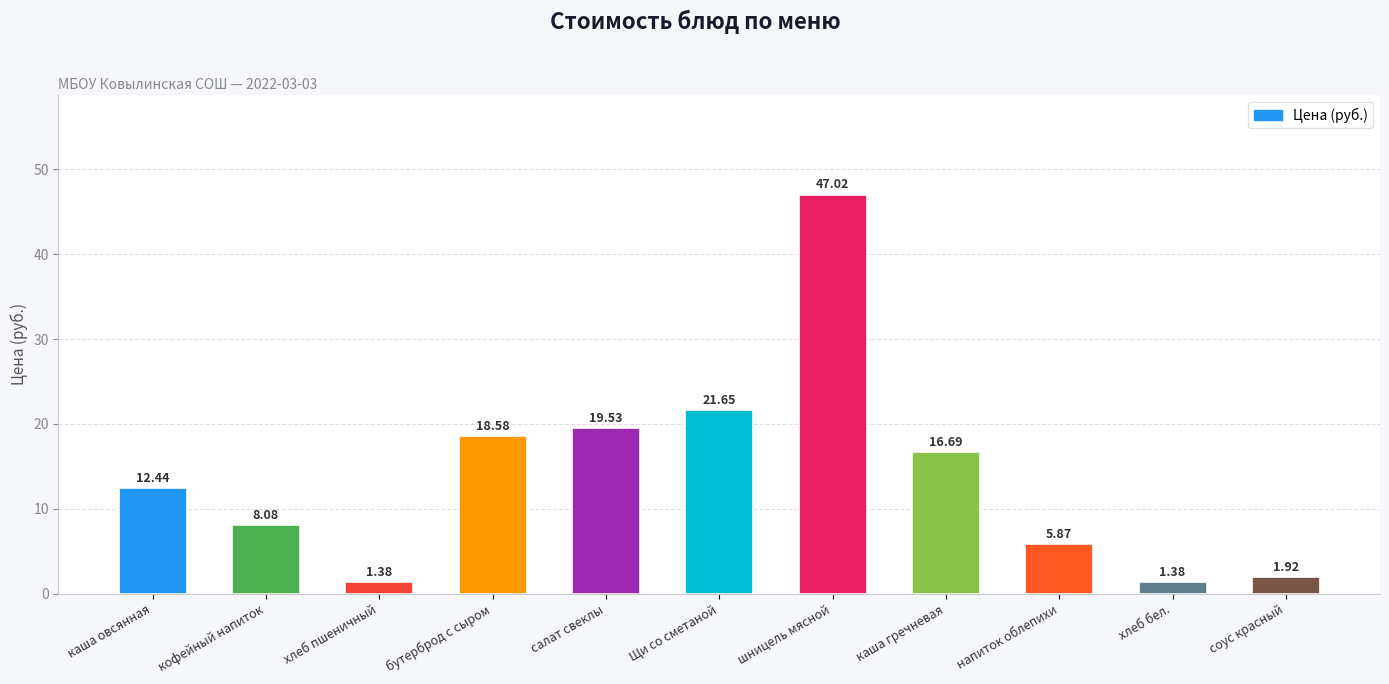

What is the average value?

14.0